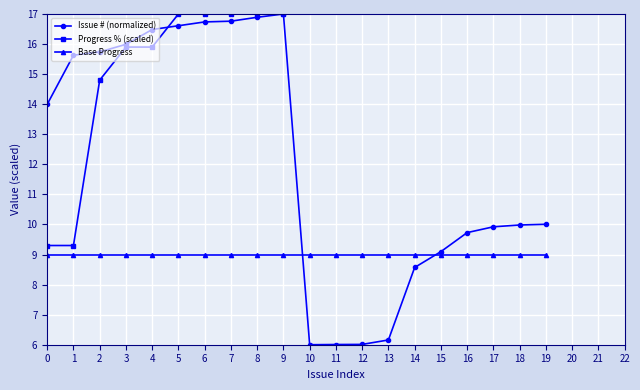

What is the value of the Base Progress point at the 1st from the left?

9.0